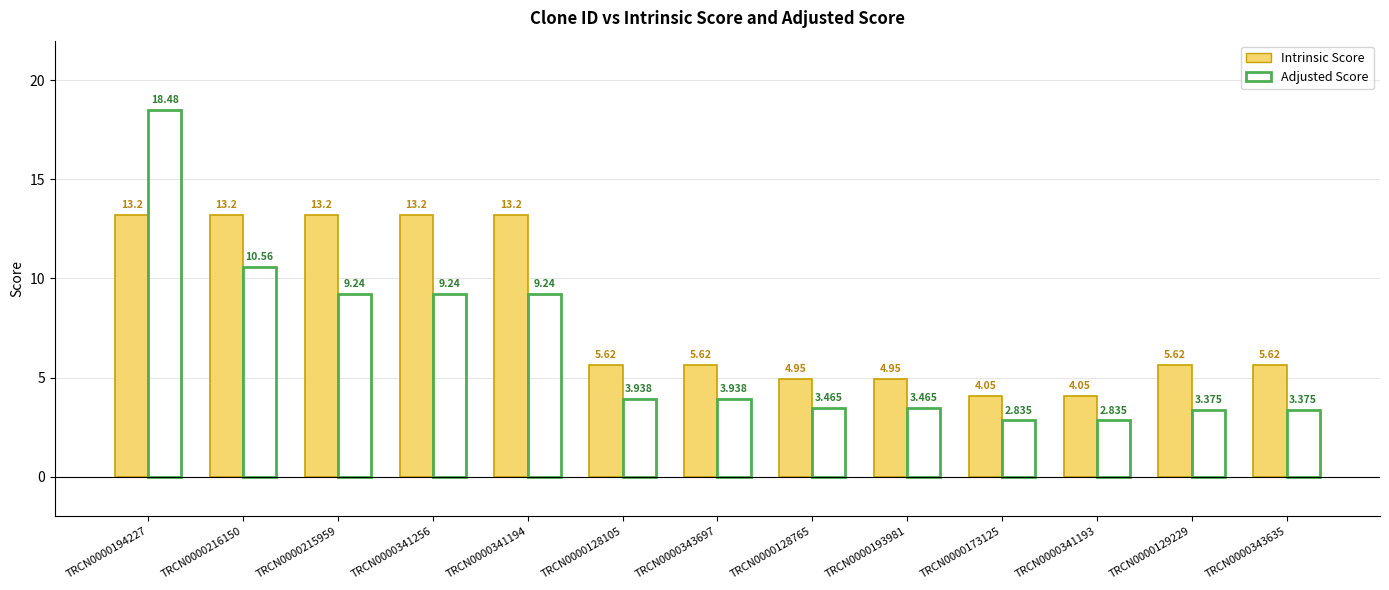

Which series has the largest total across all categories?

Intrinsic Score